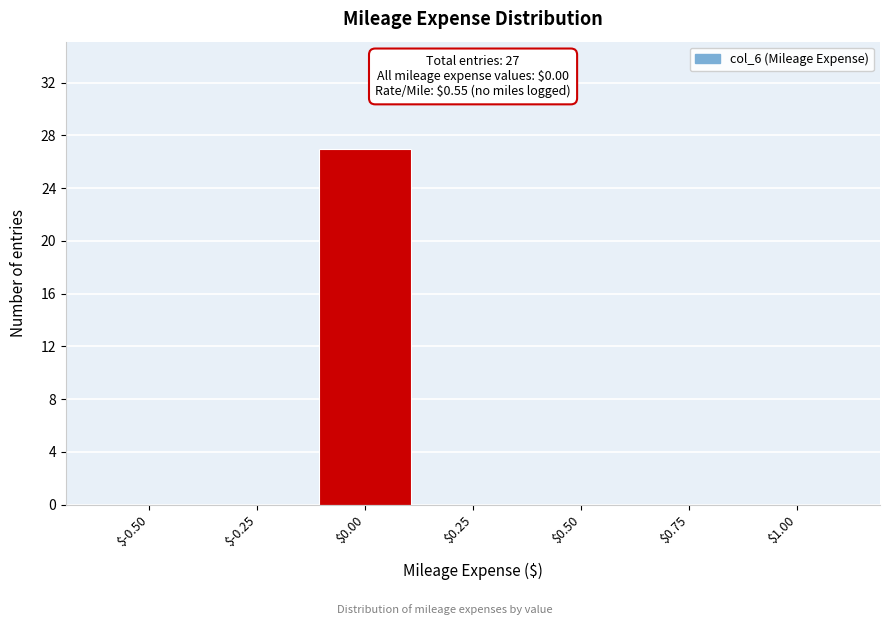

The value at $1.00 is 0. True or false?

True